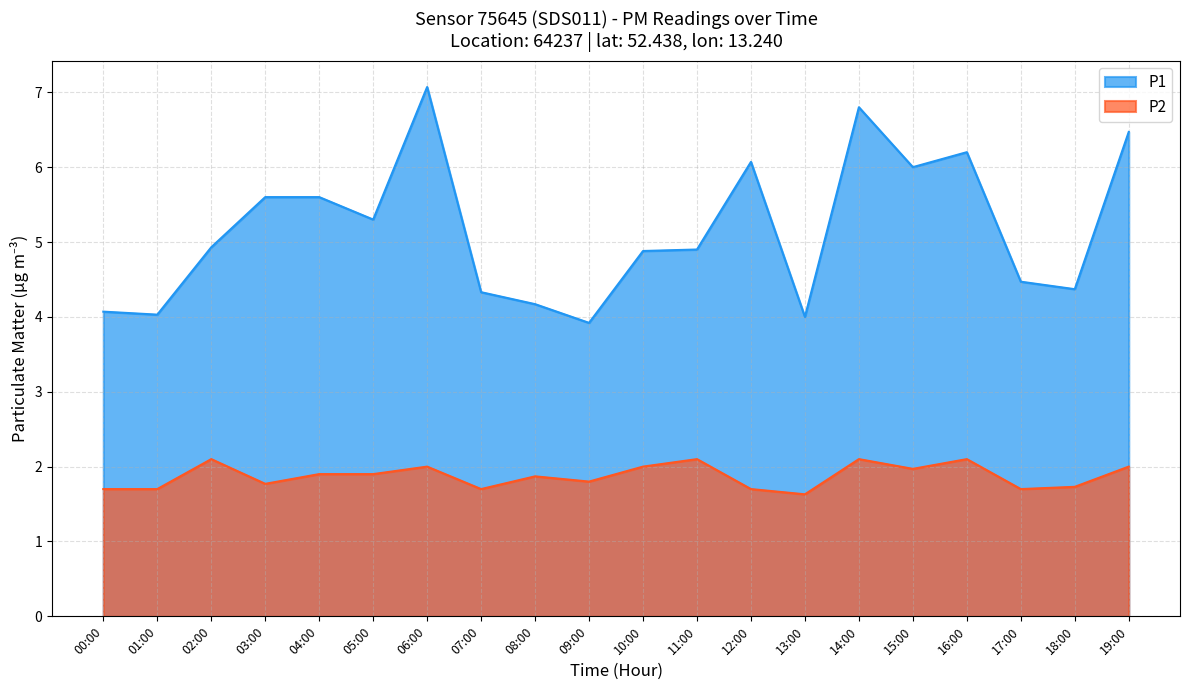

Rank the categories by P1 value from highest to lowest.

06:00, 14:00, 19:00, 16:00, 12:00, 15:00, 03:00, 04:00, 05:00, 02:00, 11:00, 10:00, 17:00, 18:00, 07:00, 08:00, 00:00, 01:00, 13:00, 09:00